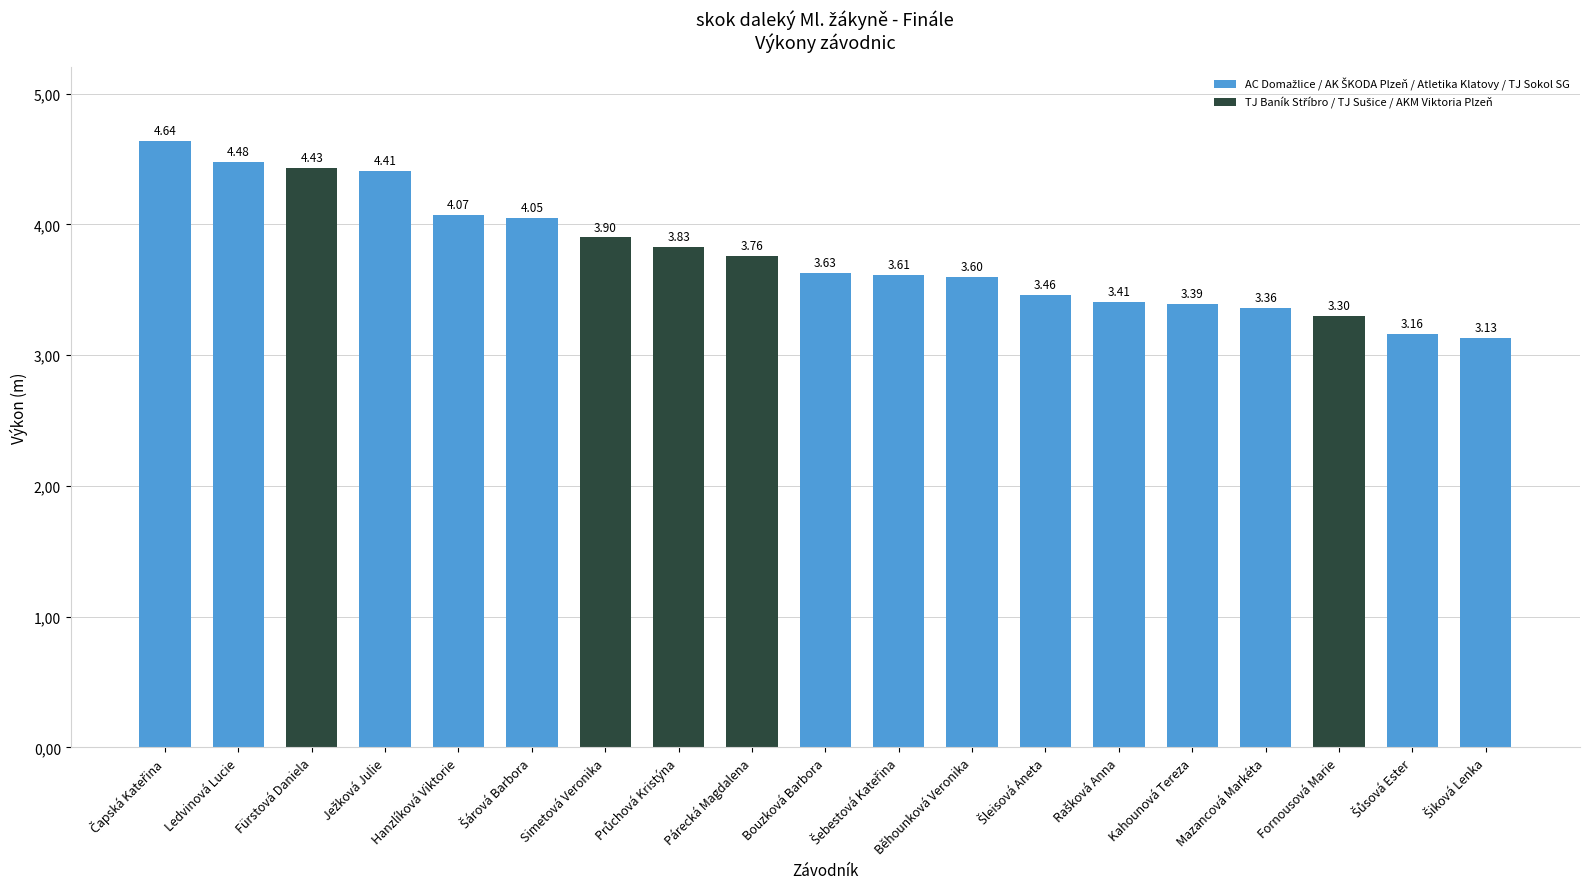

Rank the categories by value from highest to lowest.

Čapská Kateřina, Ledvinová Lucie, Fürstová Daniela, Ježková Julie, Hanzlíková Viktorie, Šárová Barbora, Simetová Veronika, Průchová Kristýna, Párecká Magdalena, Bouzková Barbora, Šebestová Kateřina, Běhounková Veronika, Šleisová Aneta, Rašková Anna, Kahounová Tereza, Mazancová Markéta, Fornousová Marie, Šůsová Ester, Šiková Lenka